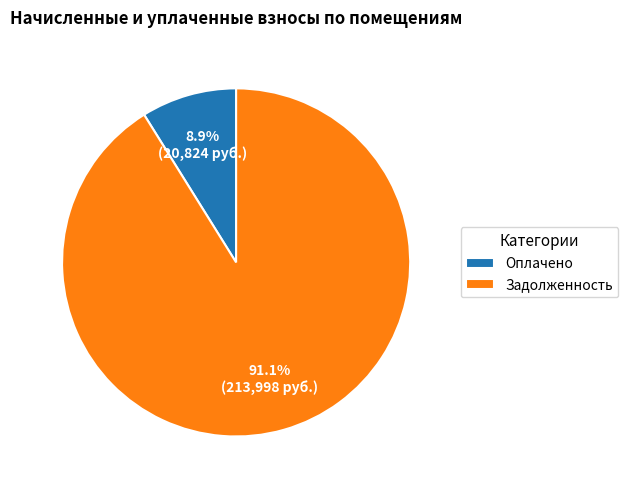

Does Задолженность represent more than half of the total?

Yes